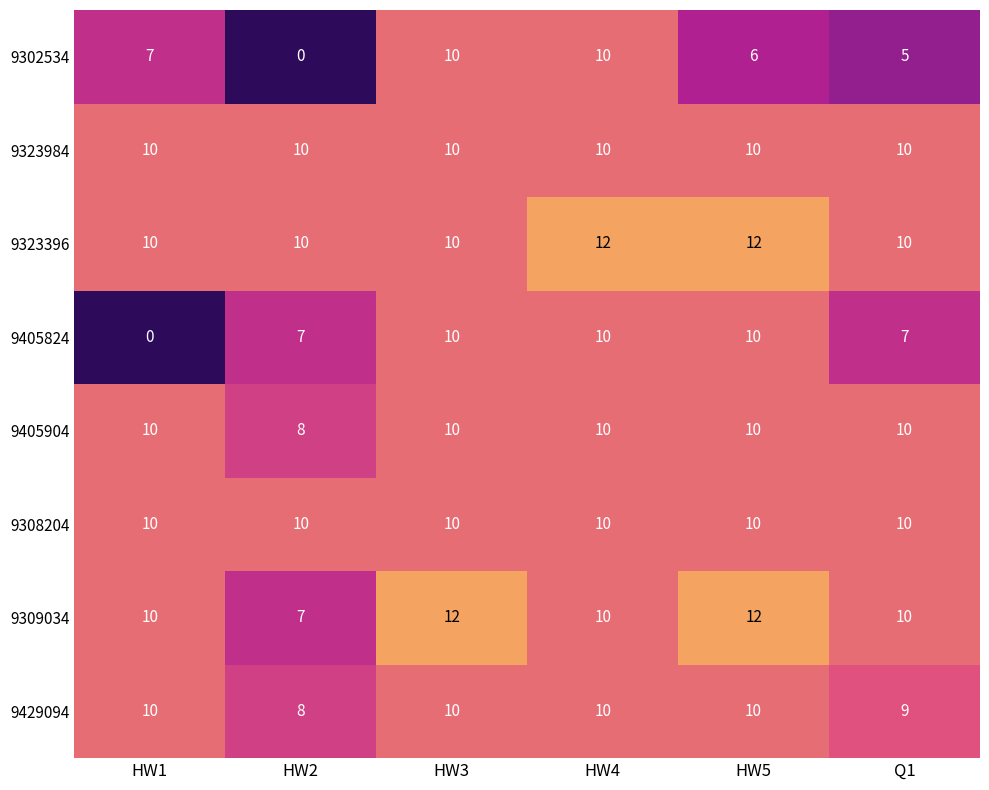

What value does the 9323984 series have at HW3?

10